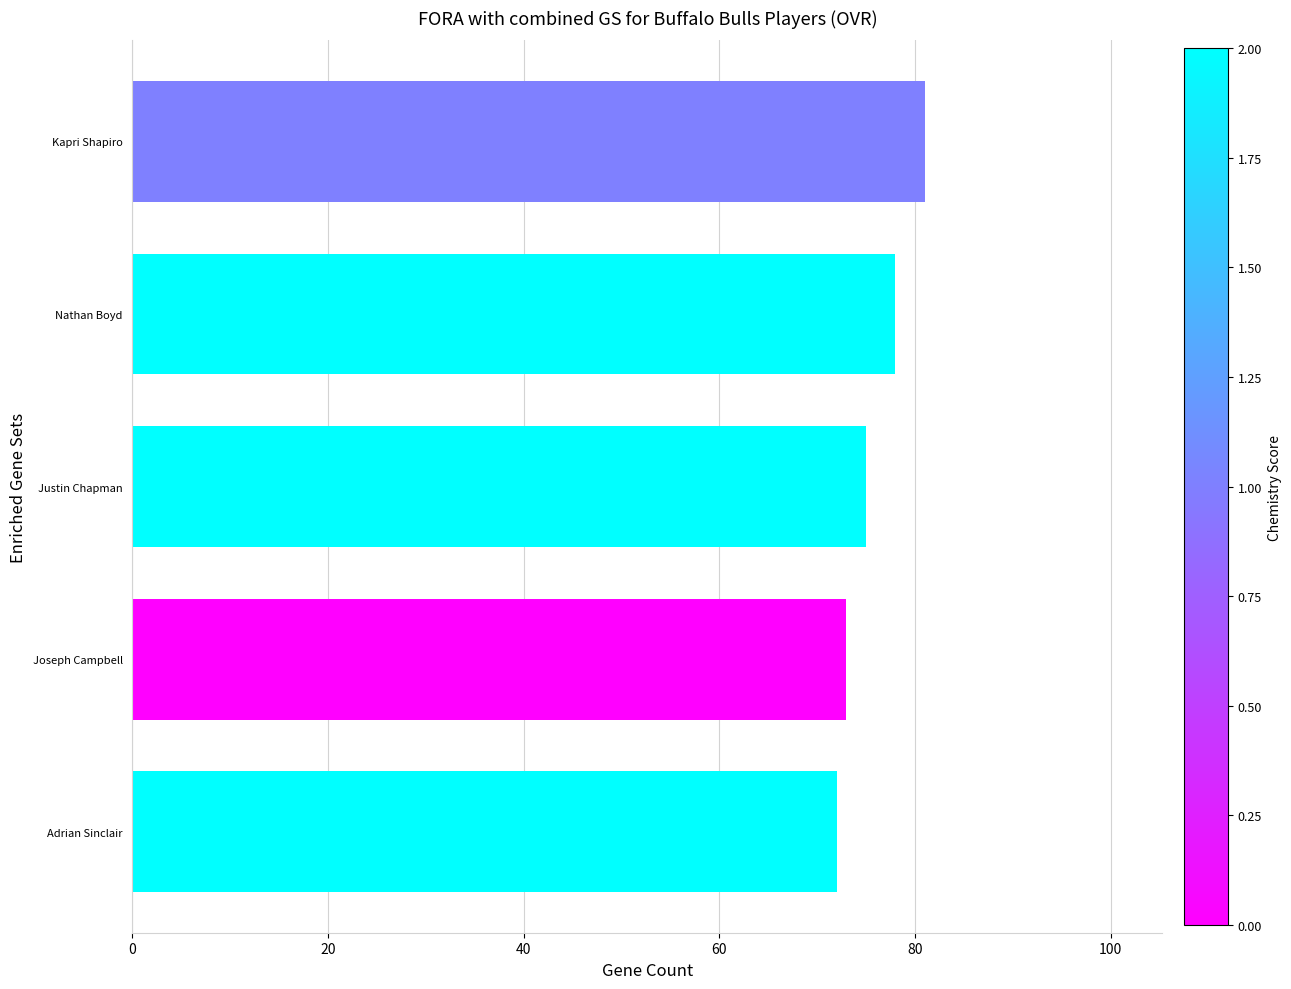

Count the number of data series in this chart.

1